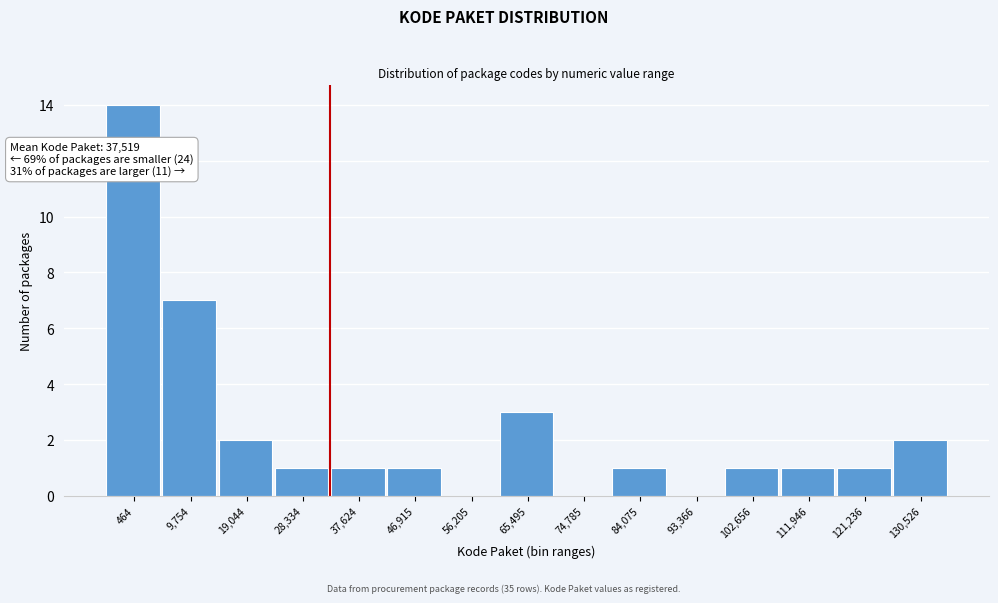

Reading right to left, transcribe all the data shown in this chart.

130,526=2	121,236=1	111,946=1	102,656=1	93,366=0	84,075=1	74,785=0	65,495=3	56,205=0	46,915=1	37,624=1	28,334=1	19,044=2	9,754=7	464=14